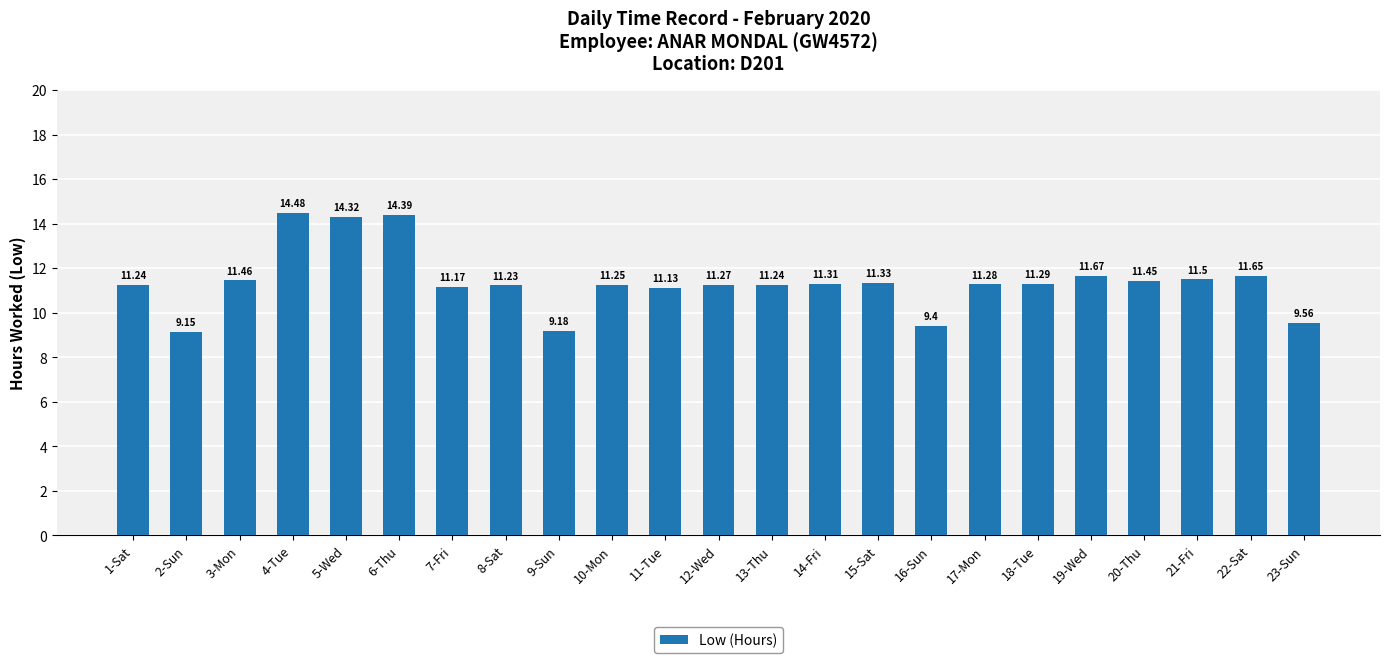

What is the average value?

11.4